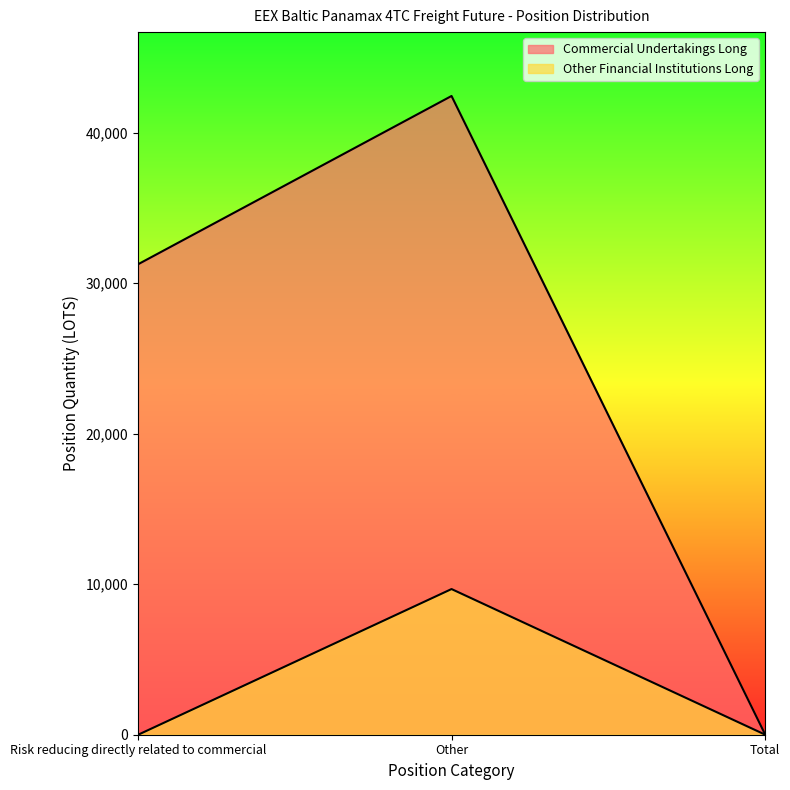

List the labels in order of Commercial Undertakings Long value, largest first.

Other, Risk reducing directly related to commercial, Total